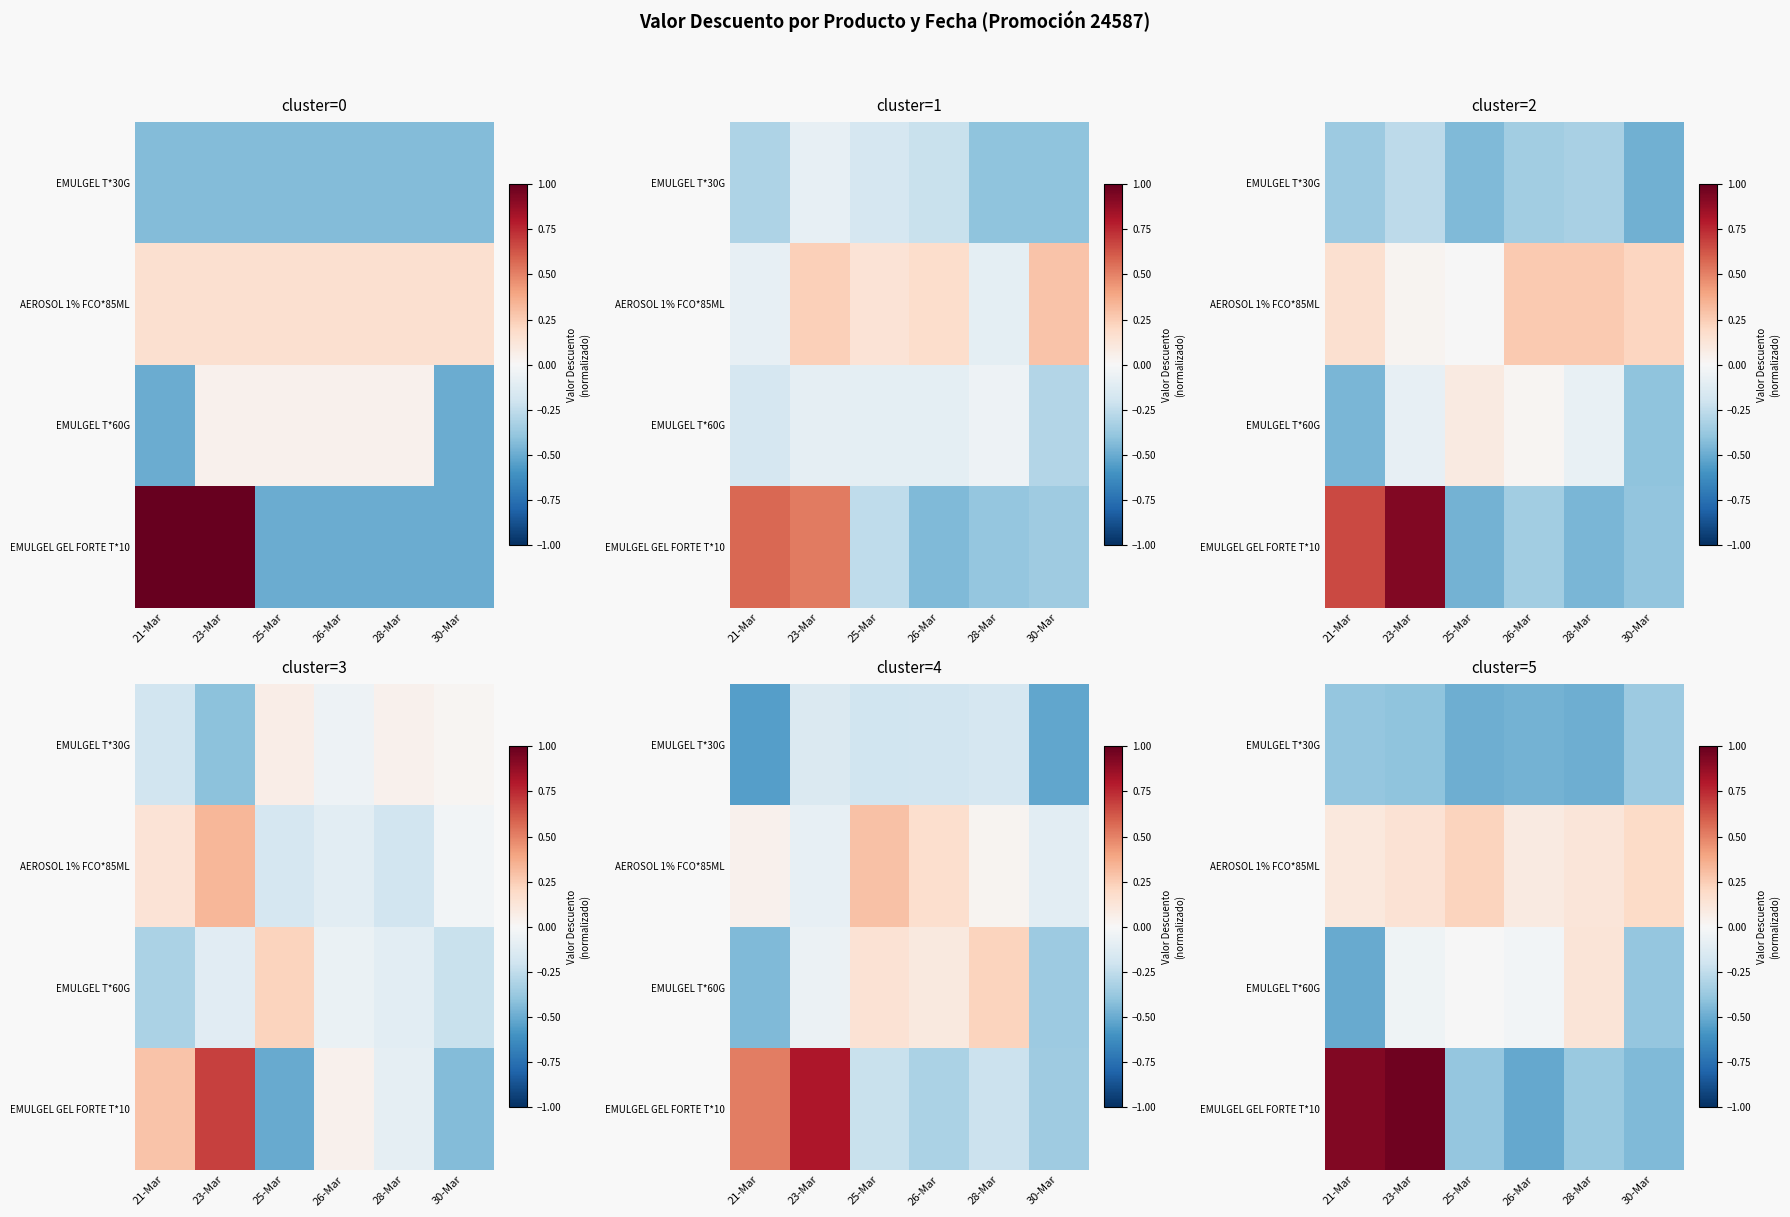

What is the minimum value for EMULGEL GEL FORTE T*10?

-0.5